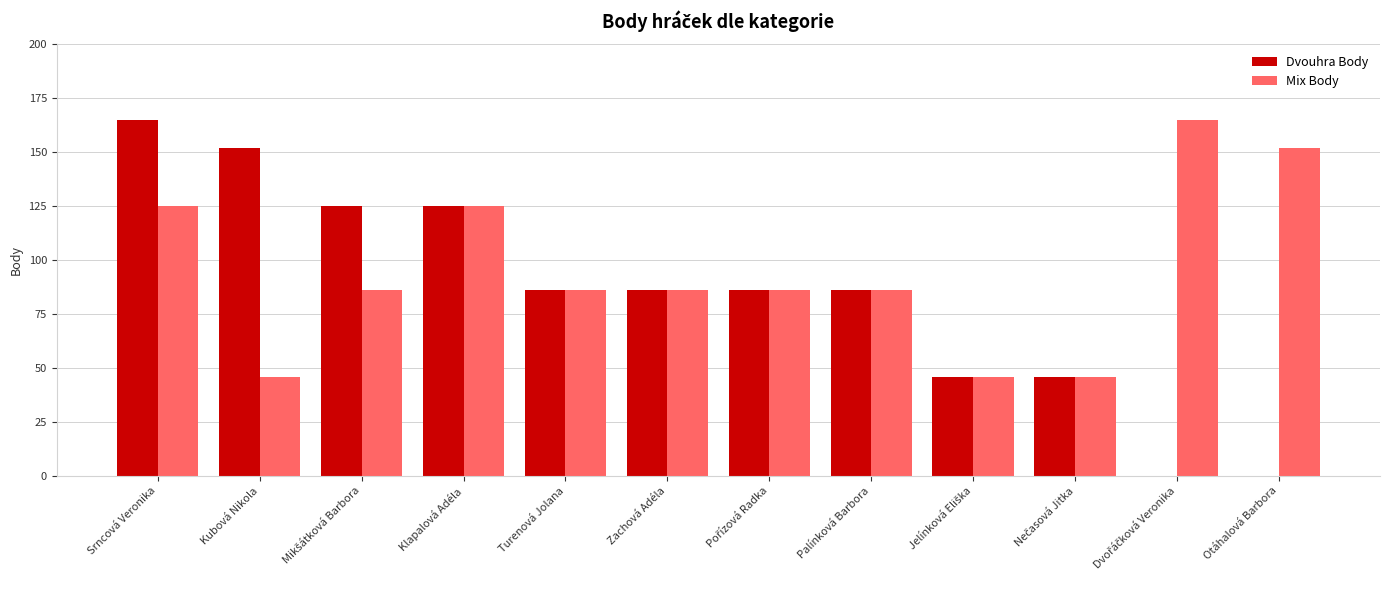

What is the sum of the Mix Body values at Srncová Veronika and Kubová Nikola?

171